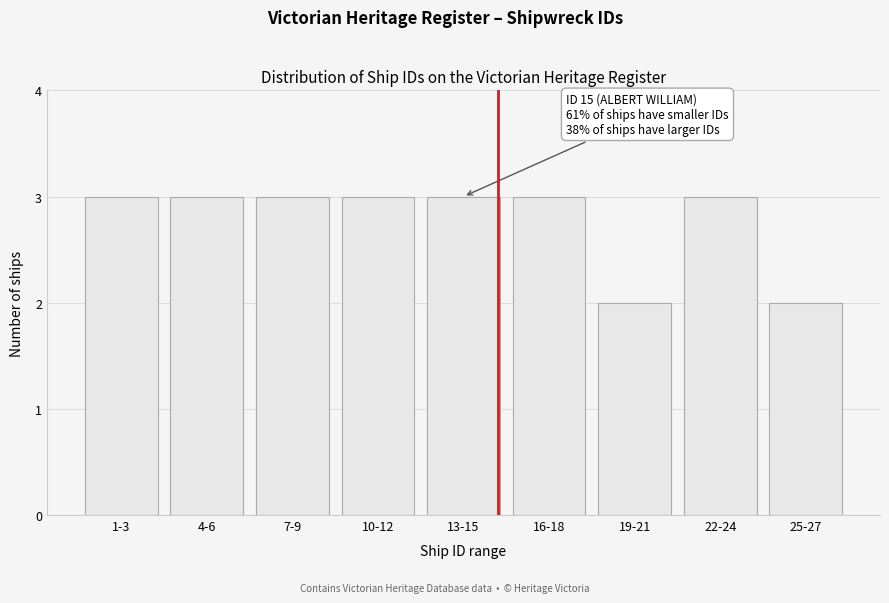

Reading left to right, extract all data points from this chart.

3	3	3	3	3	3	2	3	2